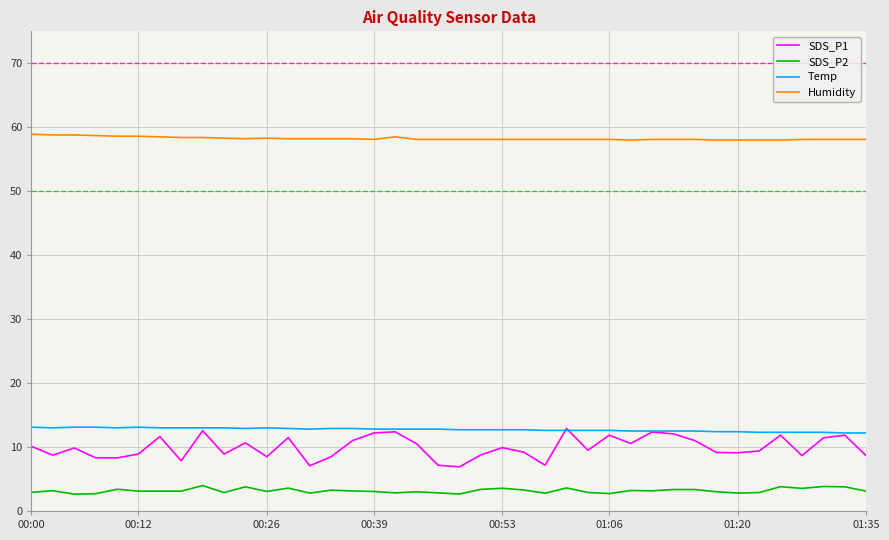

Which series has the largest total across all categories?

Humidity